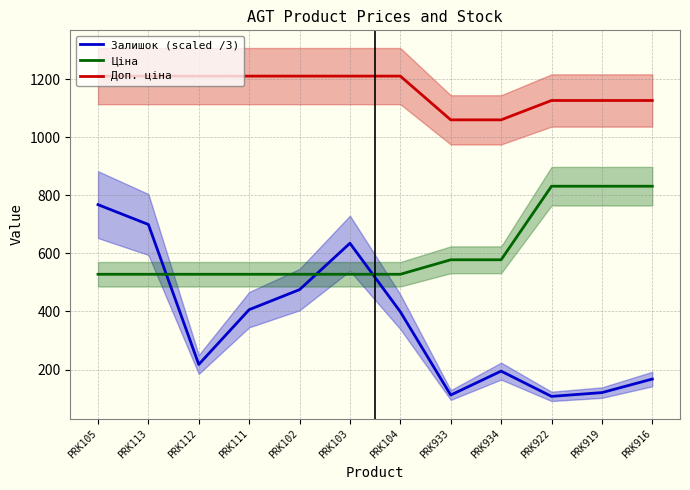

Reading left to right, extract all data points from this chart.

Залишок (scaled /3): PRK105=768.0	PRK113=699.7	PRK112=217.7	PRK111=406.3	PRK102=475.3	PRK103=635.0	PRK104=399.0	PRK933=112.3	PRK934=194.7	PRK922=107.7	PRK919=120.7	PRK916=167.3
Ціна: PRK105=528.2	PRK113=528.2	PRK112=528.2	PRK111=528.2	PRK102=528.2	PRK103=528.2	PRK104=528.2	PRK933=578.1	PRK934=578.1	PRK922=831.5	PRK919=831.5	PRK916=831.5
Доп. ціна: PRK105=1210.7	PRK113=1210.7	PRK112=1210.7	PRK111=1210.7	PRK102=1210.7	PRK103=1210.7	PRK104=1210.7	PRK933=1060.0	PRK934=1060.0	PRK922=1126.7	PRK919=1126.7	PRK916=1126.7